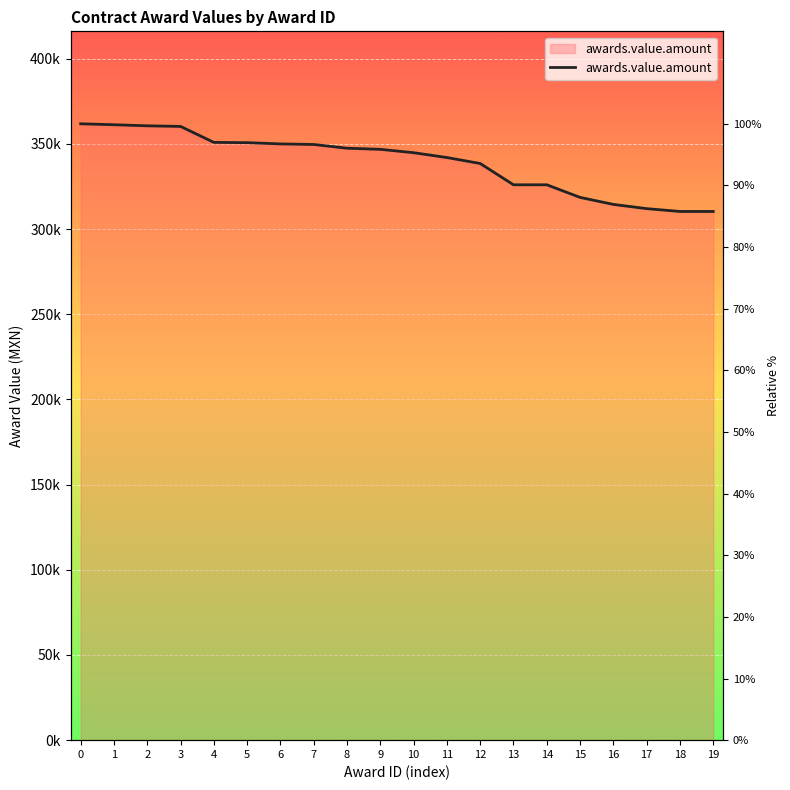

Count the number of data series in this chart.

1